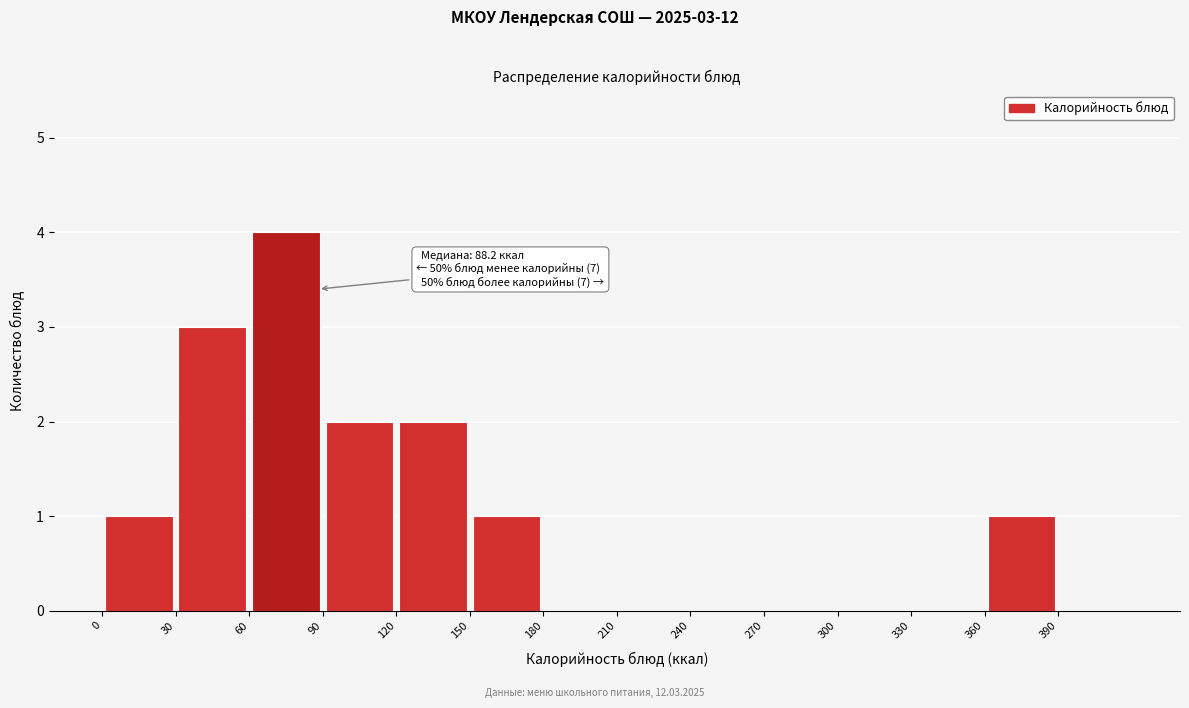

Over which range of the x-axis is the bar tallest?

60 to 90